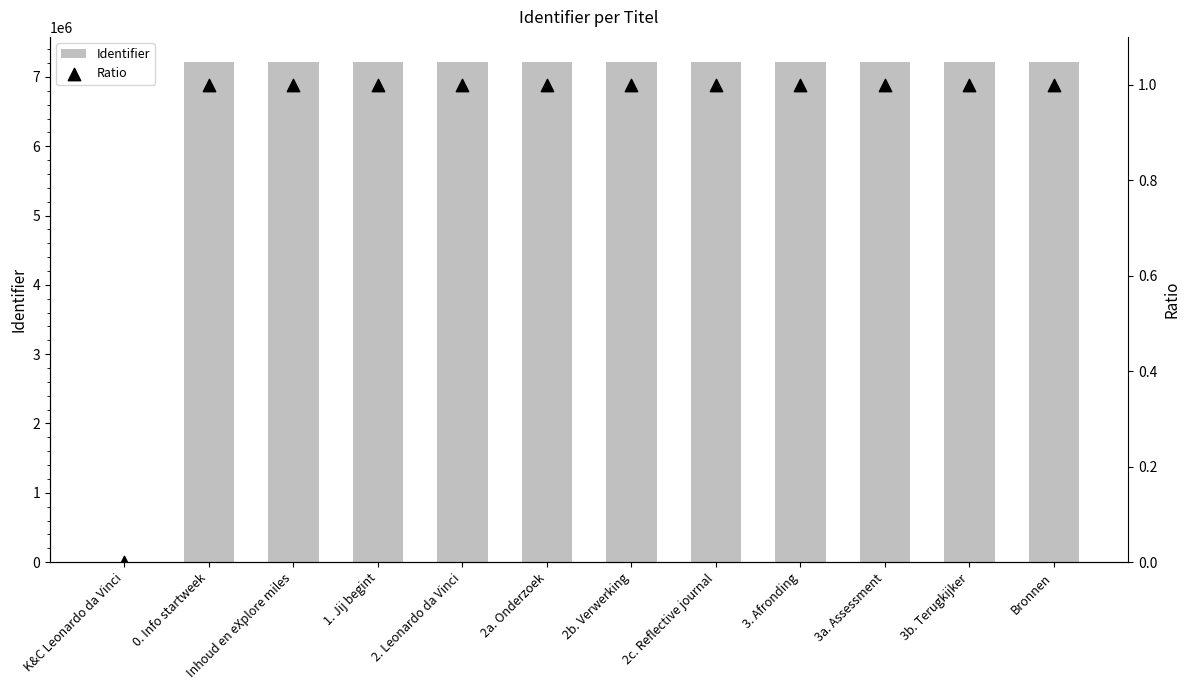

What is the total value across all series at 3b. Terugkijker?

7216682.0